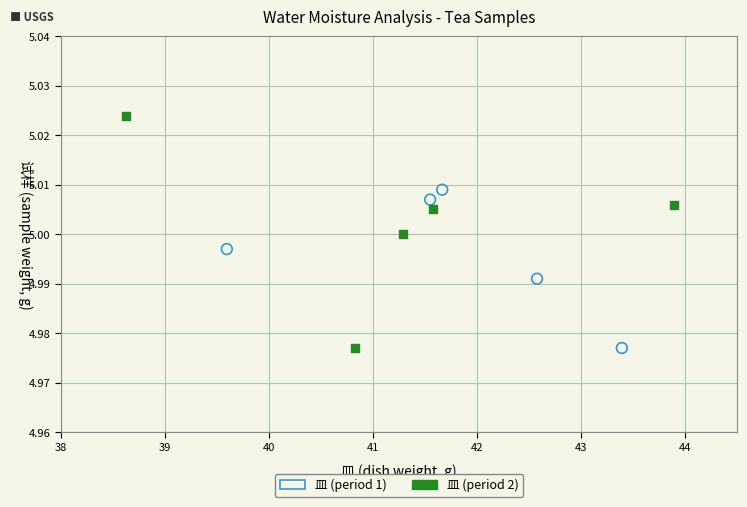

Which series has the largest Y range (max minus min)?

皿 (period 2)